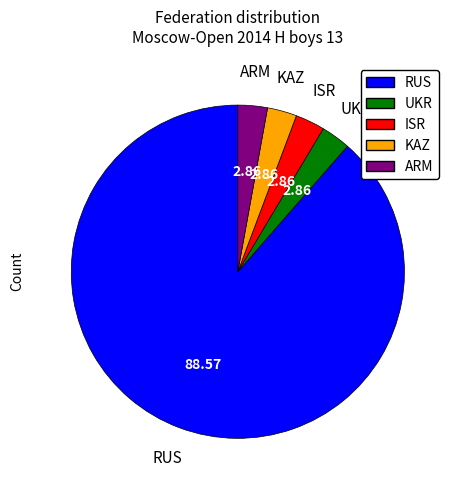

Is there any slice that represents more than half of the pie?

Yes